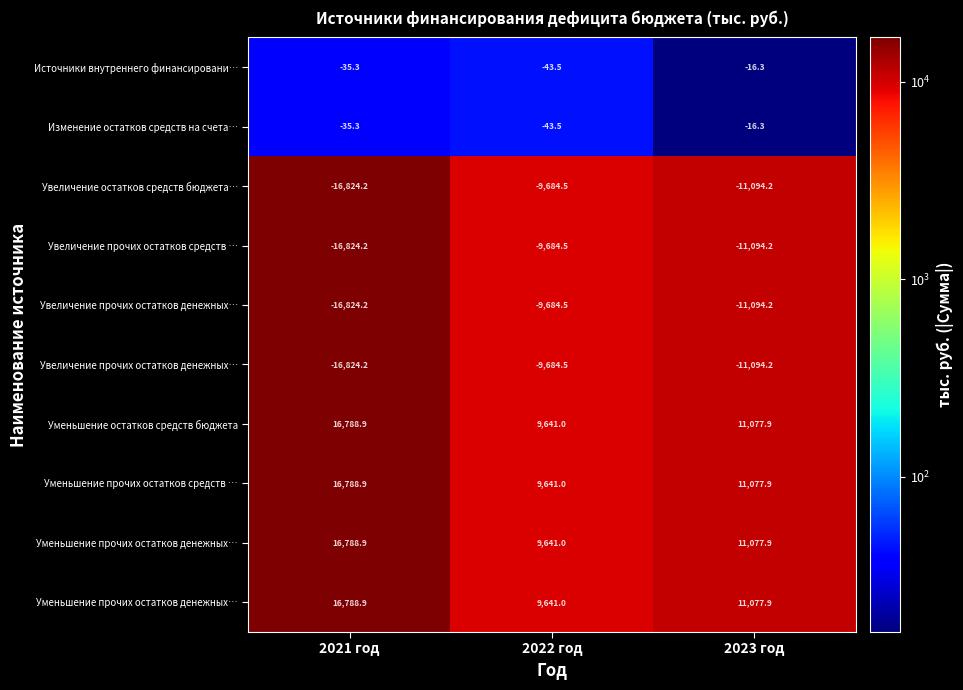

What is the total value across all series at 2023 год?

88721.0